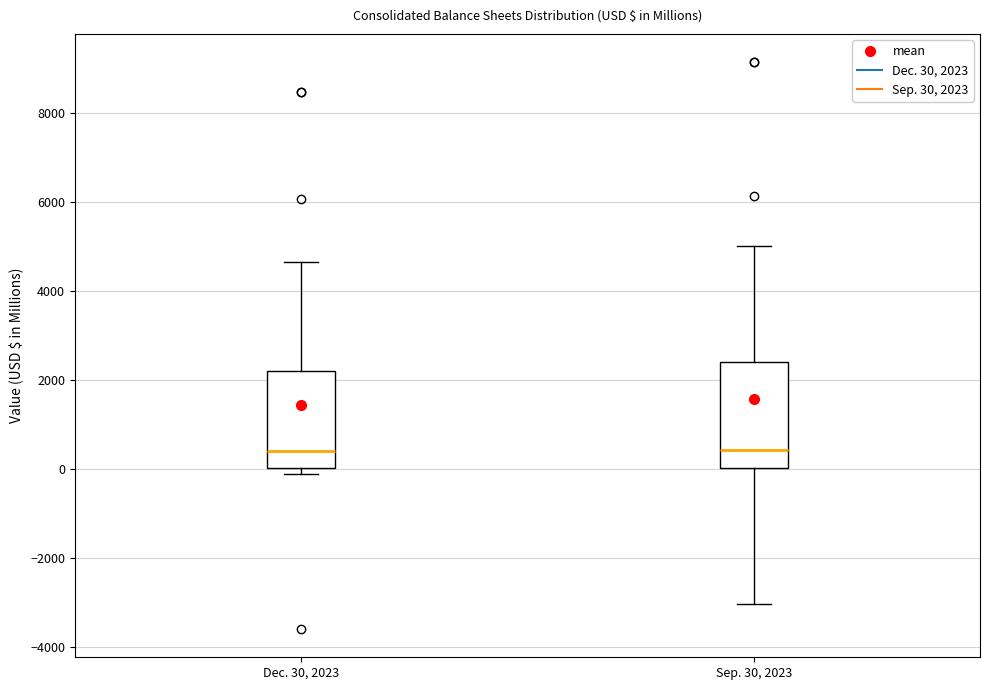

Which box is the tallest, from its lower edge to its upper edge?

Sep. 30, 2023